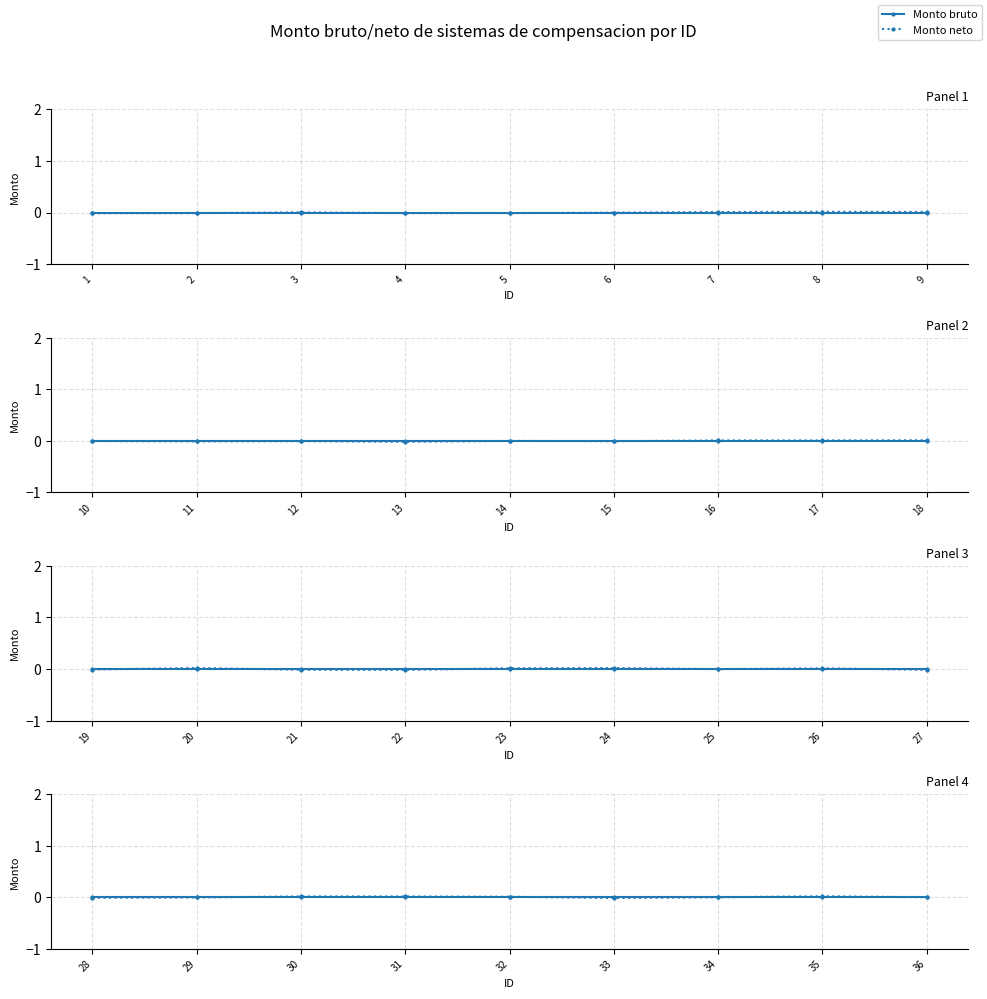

At which label does Monto neto reach its peak?

8